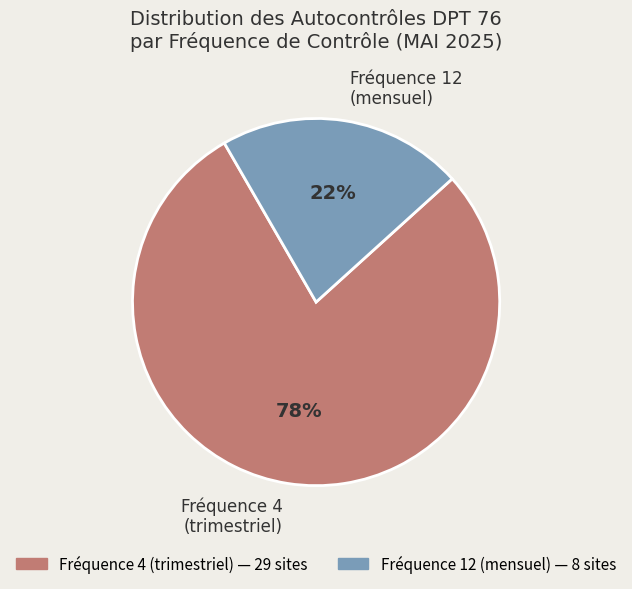

Is there a majority slice in this chart?

Yes